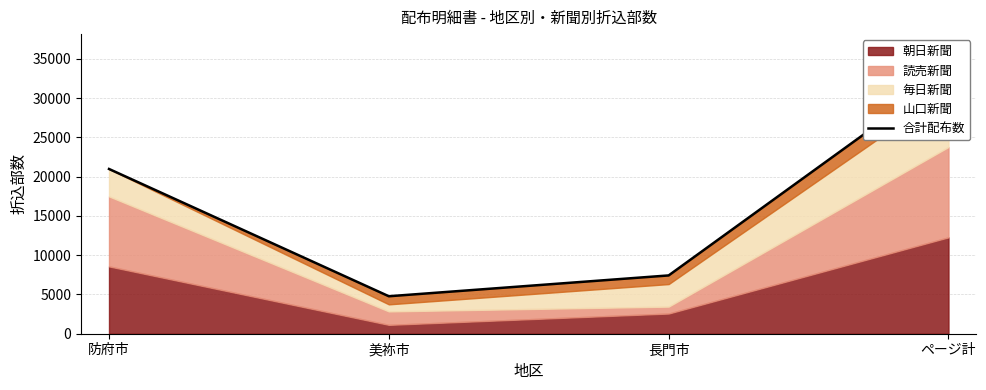

What is the difference between the second highest and second lowest values?

13550